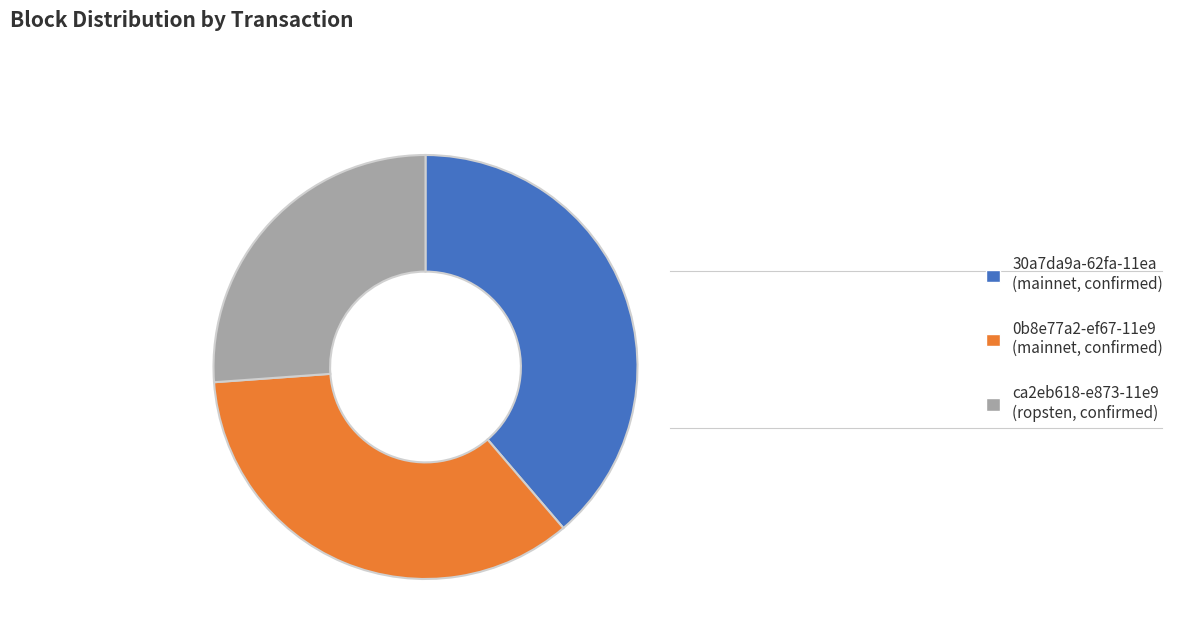

Count the number of slices in the pie.

3